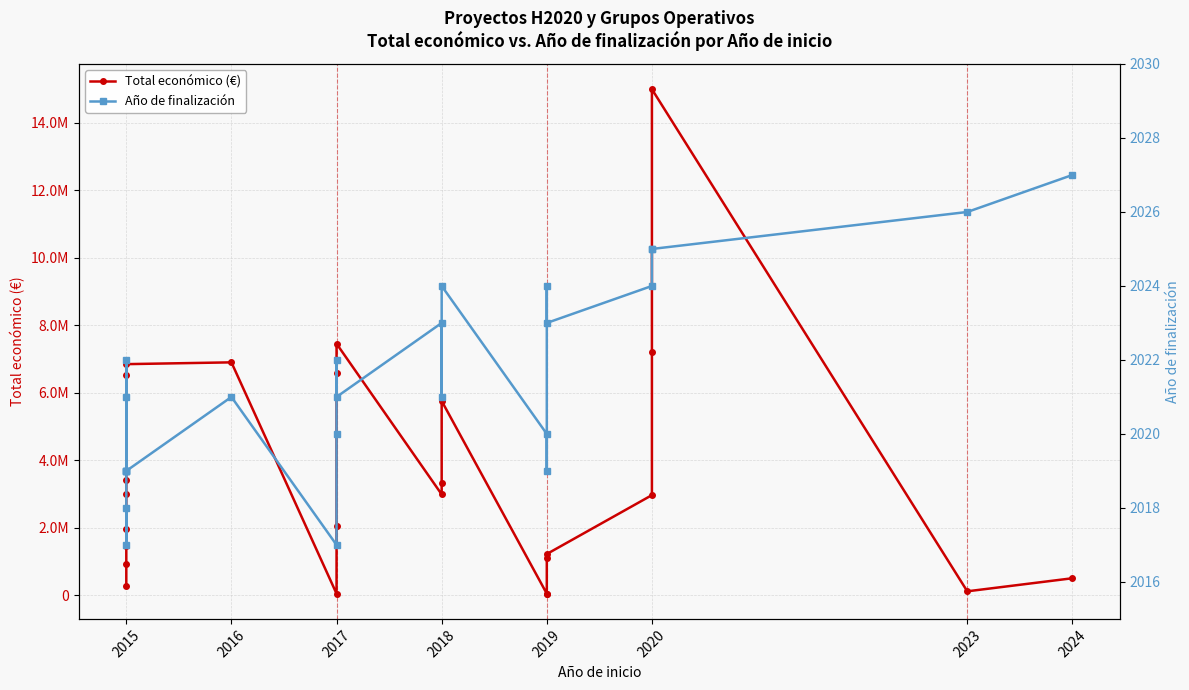

What is the difference between the maximum and minimum values in the Total económico (€) series?

14944445